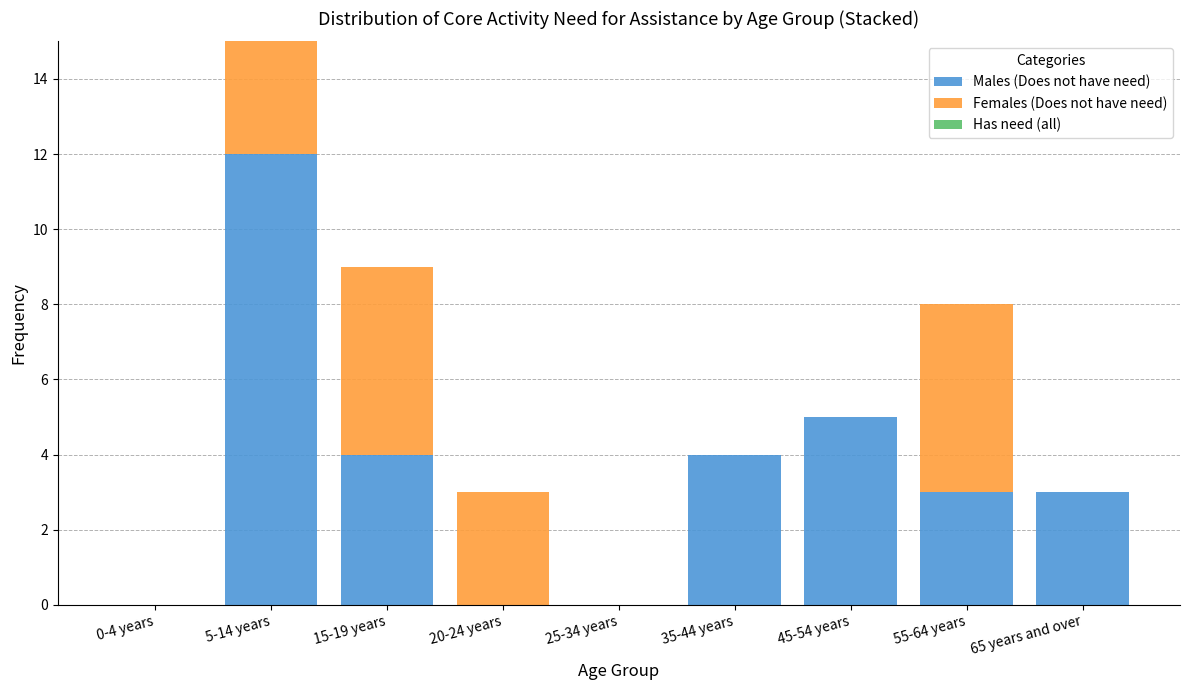

Reading left to right, list the values for the Males (Does not have need) series.

0-4 years=0	5-14 years=12	15-19 years=4	20-24 years=0	25-34 years=0	35-44 years=4	45-54 years=5	55-64 years=3	65 years and over=3